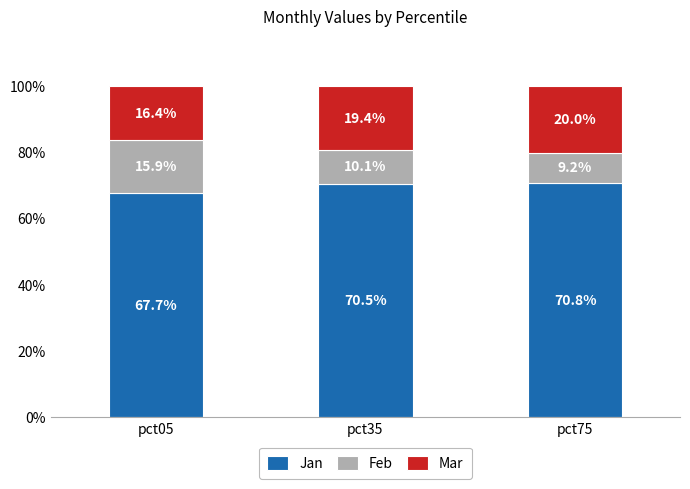

Reading left to right, transcribe the values for Jan.

67.7	70.5	70.8